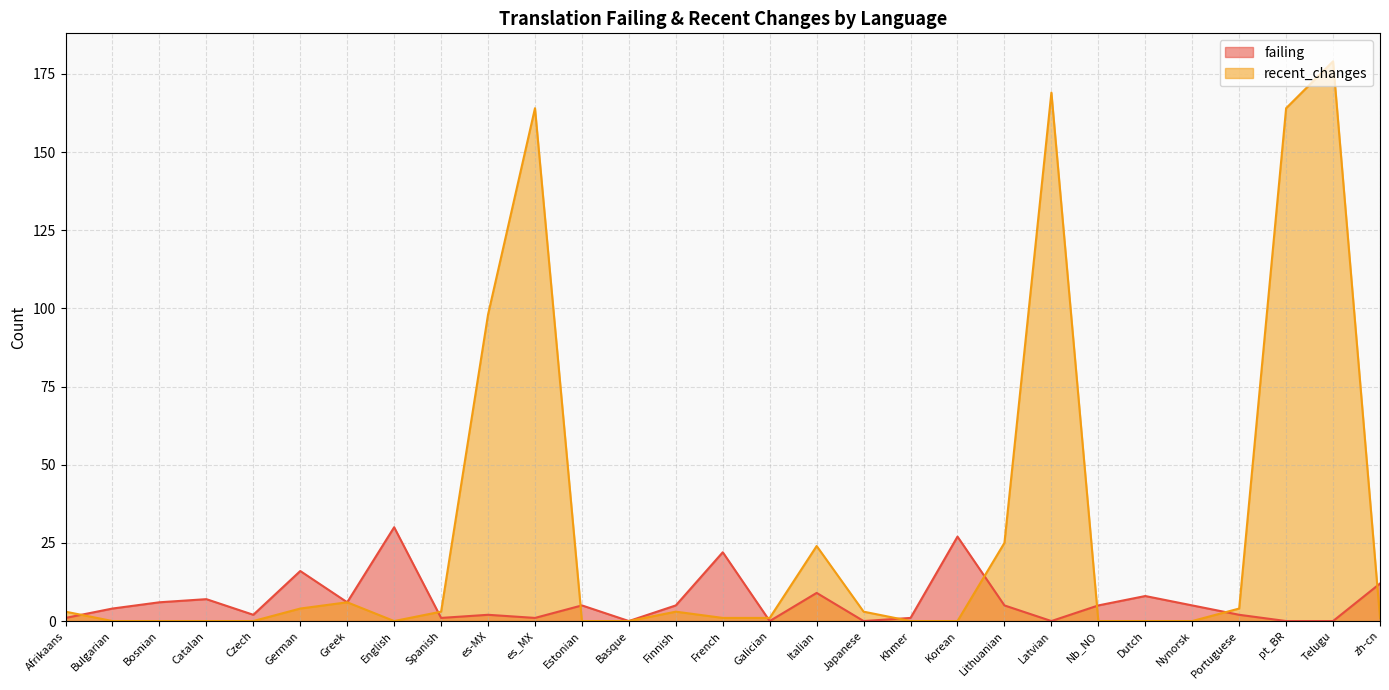

True or false: failing has a value of 9 at Italian.

True